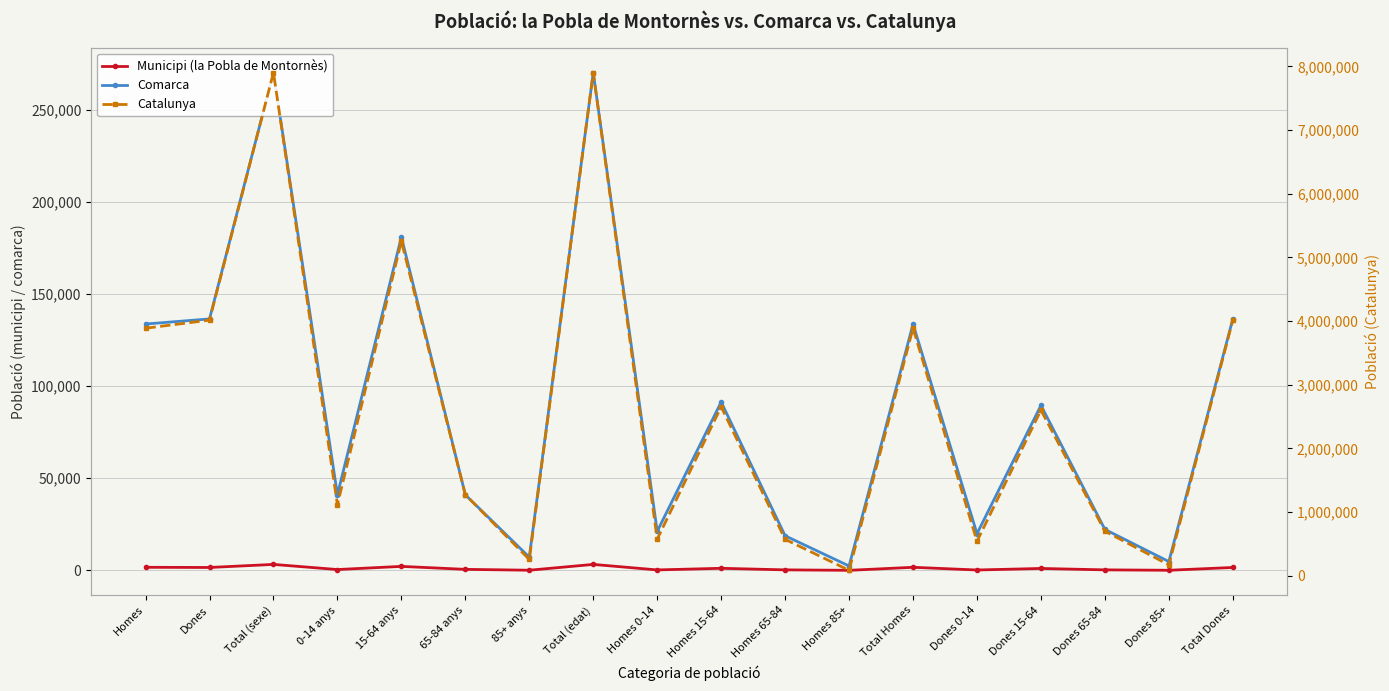

What position from the right is 65-84 anys?

13